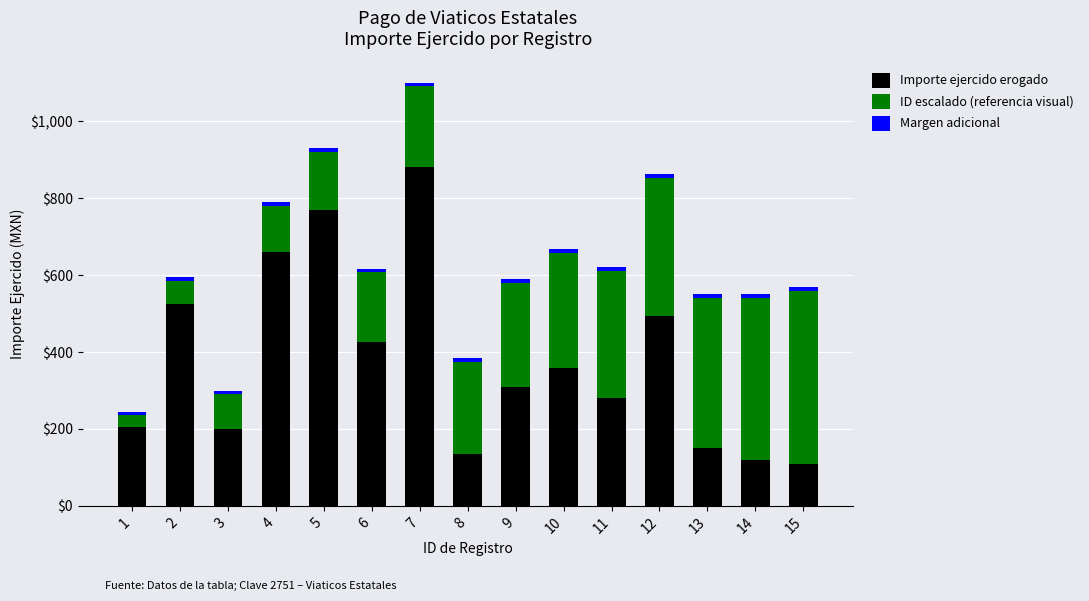

What is the value of the Importe ejercido erogado bar at the 7th from the left?

881